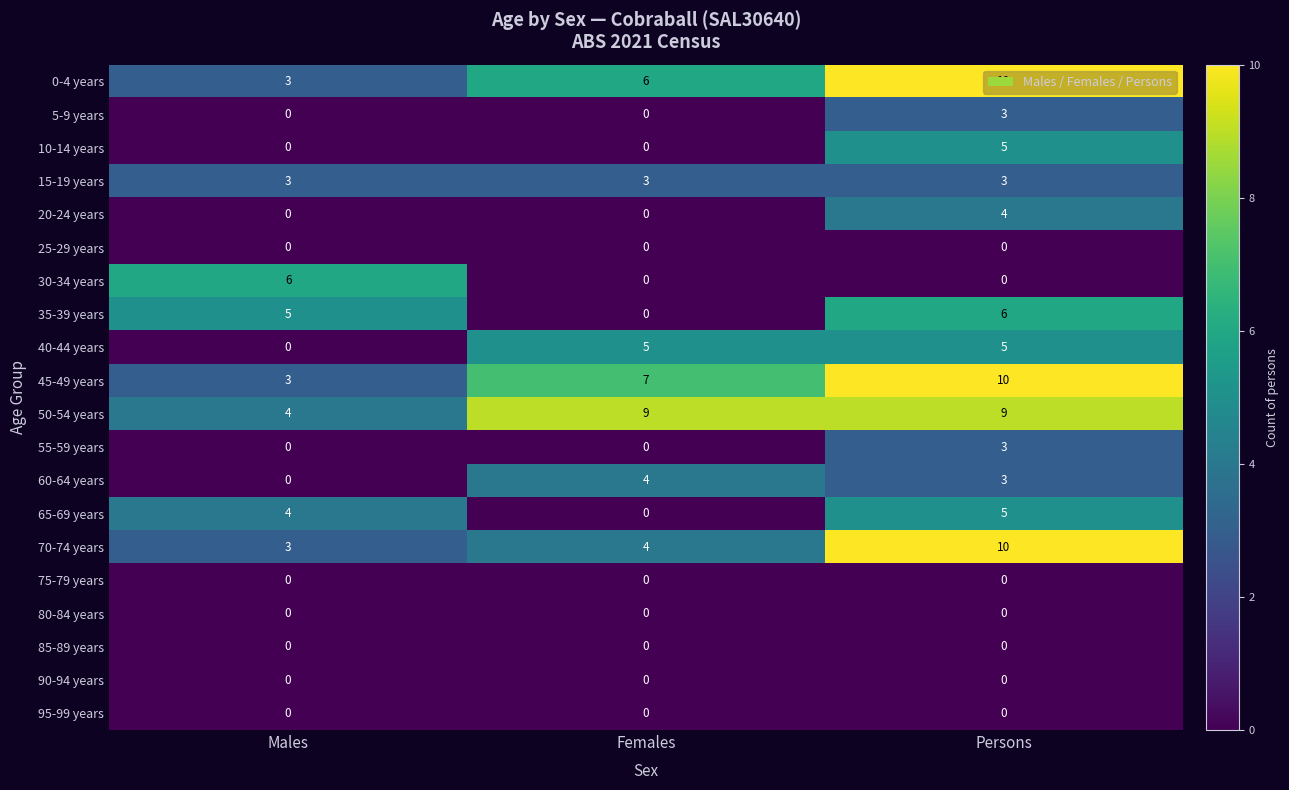

How many distinct data groups are displayed?

20